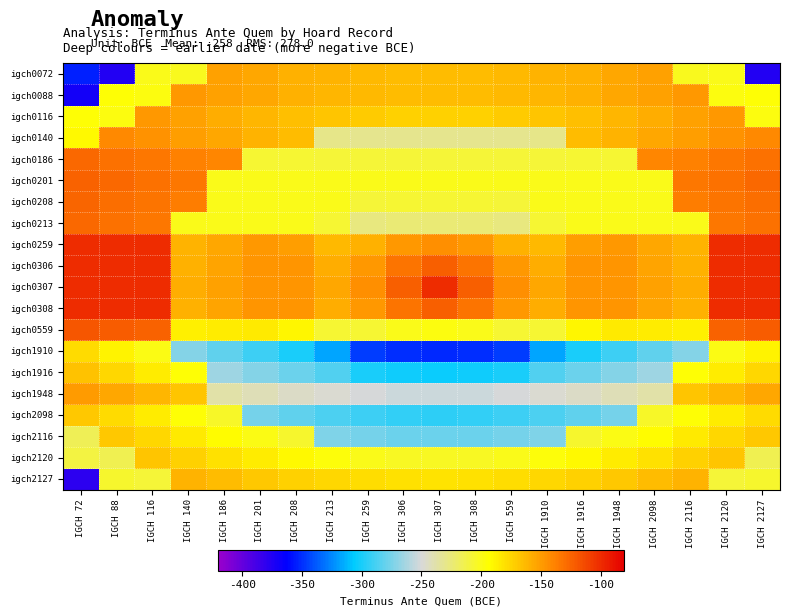

Reading left to right, list all the values displayed in this chart.

igch0072: IGCH 72=-354.0	IGCH 88=-375.5	IGCH 116=-199.7	IGCH 140=-202.1	IGCH 186=-152.4	IGCH 201=-155.6	IGCH 208=-158.5	IGCH 213=-161.0	IGCH 259=-162.9	IGCH 306=-164.1	IGCH 307=-164.5	IGCH 308=-164.1	IGCH 559=-162.9	IGCH 1910=-161.0	IGCH 1916=-158.5	IGCH 1948=-155.6	IGCH 2098=-152.4	IGCH 2116=-202.1	IGCH 2120=-199.7	IGCH 2127=-375.5
igch0088: IGCH 72=-370.8	IGCH 88=-194.9	IGCH 116=-197.3	IGCH 140=-148.1	IGCH 186=-151.7	IGCH 201=-155.2	IGCH 208=-158.4	IGCH 213=-161.1	IGCH 259=-163.2	IGCH 306=-164.5	IGCH 307=-164.9	IGCH 308=-164.5	IGCH 559=-163.2	IGCH 1910=-161.1	IGCH 1916=-158.4	IGCH 1948=-155.2	IGCH 2098=-151.7	IGCH 2116=-148.1	IGCH 2120=-197.3	IGCH 2127=-194.9
igch0116: IGCH 72=-194.6	IGCH 88=-197.3	IGCH 116=-148.6	IGCH 140=-153.0	IGCH 186=-157.3	IGCH 201=-161.5	IGCH 208=-165.4	IGCH 213=-168.7	IGCH 259=-171.3	IGCH 306=-173.0	IGCH 307=-173.6	IGCH 308=-173.0	IGCH 559=-171.3	IGCH 1910=-168.7	IGCH 1916=-165.4	IGCH 1948=-161.5	IGCH 2098=-157.3	IGCH 2116=-153.0	IGCH 2120=-148.6	IGCH 2127=-197.3
igch0140: IGCH 72=-191.3	IGCH 88=-142.1	IGCH 116=-146.3	IGCH 140=-150.8	IGCH 186=-155.3	IGCH 201=-159.7	IGCH 208=-163.9	IGCH 213=-228.9	IGCH 259=-230.2	IGCH 306=-231.0	IGCH 307=-231.3	IGCH 308=-231.0	IGCH 559=-230.2	IGCH 1910=-228.9	IGCH 1916=-163.9	IGCH 1948=-159.7	IGCH 2098=-155.3	IGCH 2116=-150.8	IGCH 2120=-146.3	IGCH 2127=-142.1
igch0186: IGCH 72=-127.5	IGCH 88=-130.5	IGCH 116=-133.8	IGCH 140=-137.3	IGCH 186=-140.9	IGCH 201=-206.8	IGCH 208=-207.3	IGCH 213=-207.8	IGCH 259=-208.2	IGCH 306=-208.4	IGCH 307=-208.5	IGCH 308=-208.4	IGCH 559=-208.2	IGCH 1910=-207.8	IGCH 1916=-207.3	IGCH 1948=-206.8	IGCH 2098=-140.9	IGCH 2116=-137.3	IGCH 2120=-133.8	IGCH 2127=-130.5
igch0201: IGCH 72=-124.7	IGCH 88=-127.6	IGCH 116=-130.8	IGCH 140=-134.1	IGCH 186=-200.0	IGCH 201=-200.0	IGCH 208=-200.0	IGCH 213=-200.0	IGCH 259=-200.0	IGCH 306=-200.0	IGCH 307=-200.0	IGCH 308=-200.0	IGCH 559=-200.0	IGCH 1910=-200.0	IGCH 1916=-200.0	IGCH 1948=-200.0	IGCH 2098=-200.0	IGCH 2116=-134.1	IGCH 2120=-130.8	IGCH 2127=-127.6
igch0208: IGCH 72=-126.0	IGCH 88=-129.2	IGCH 116=-132.7	IGCH 140=-136.5	IGCH 186=-200.0	IGCH 201=-200.0	IGCH 208=-200.0	IGCH 213=-200.0	IGCH 259=-207.7	IGCH 306=-207.2	IGCH 307=-207.1	IGCH 308=-207.2	IGCH 559=-207.7	IGCH 1910=-200.0	IGCH 1916=-200.0	IGCH 1948=-200.0	IGCH 2098=-200.0	IGCH 2116=-136.5	IGCH 2120=-132.7	IGCH 2127=-129.2
igch0213: IGCH 72=-127.1	IGCH 88=-130.5	IGCH 116=-134.4	IGCH 140=-200.0	IGCH 186=-200.0	IGCH 201=-200.0	IGCH 208=-200.0	IGCH 213=-207.4	IGCH 259=-227.2	IGCH 306=-224.5	IGCH 307=-223.5	IGCH 308=-224.5	IGCH 559=-227.2	IGCH 1910=-207.4	IGCH 1916=-200.0	IGCH 1948=-200.0	IGCH 2098=-200.0	IGCH 2116=-200.0	IGCH 2120=-134.4	IGCH 2127=-130.5
igch0259: IGCH 72=-100.0	IGCH 88=-100.0	IGCH 116=-100.0	IGCH 140=-159.7	IGCH 186=-154.6	IGCH 201=-149.0	IGCH 208=-150.5	IGCH 213=-163.5	IGCH 259=-159.6	IGCH 306=-148.8	IGCH 307=-144.2	IGCH 308=-148.8	IGCH 559=-159.6	IGCH 1910=-163.5	IGCH 1916=-150.5	IGCH 1948=-149.0	IGCH 2098=-154.6	IGCH 2116=-159.7	IGCH 2120=-100.0	IGCH 2127=-100.0
igch0306: IGCH 72=-100.0	IGCH 88=-100.0	IGCH 116=-100.0	IGCH 140=-158.7	IGCH 186=-153.2	IGCH 201=-147.1	IGCH 208=-147.5	IGCH 213=-157.1	IGCH 259=-148.8	IGCH 306=-132.4	IGCH 307=-123.5	IGCH 308=-132.4	IGCH 559=-148.8	IGCH 1910=-157.1	IGCH 1916=-147.5	IGCH 1948=-147.1	IGCH 2098=-153.2	IGCH 2116=-158.7	IGCH 2120=-100.0	IGCH 2127=-100.0
igch0307: IGCH 72=-100.0	IGCH 88=-100.0	IGCH 116=-100.0	IGCH 140=-158.3	IGCH 186=-152.8	IGCH 201=-146.5	IGCH 208=-146.4	IGCH 213=-154.7	IGCH 259=-144.2	IGCH 306=-123.5	IGCH 307=-100.0	IGCH 308=-123.5	IGCH 559=-144.2	IGCH 1910=-154.7	IGCH 1916=-146.4	IGCH 1948=-146.5	IGCH 2098=-152.8	IGCH 2116=-158.3	IGCH 2120=-100.0	IGCH 2127=-100.0
igch0308: IGCH 72=-100.0	IGCH 88=-100.0	IGCH 116=-100.0	IGCH 140=-158.7	IGCH 186=-153.2	IGCH 201=-147.1	IGCH 208=-147.5	IGCH 213=-157.1	IGCH 259=-148.8	IGCH 306=-132.4	IGCH 307=-123.5	IGCH 308=-132.4	IGCH 559=-148.8	IGCH 1910=-157.1	IGCH 1916=-147.5	IGCH 1948=-147.1	IGCH 2098=-153.2	IGCH 2116=-158.7	IGCH 2120=-100.0	IGCH 2127=-100.0
igch0559: IGCH 72=-119.0	IGCH 88=-121.5	IGCH 116=-124.3	IGCH 140=-187.1	IGCH 186=-185.5	IGCH 201=-183.7	IGCH 208=-189.4	IGCH 213=-206.8	IGCH 259=-207.3	IGCH 306=-200.2	IGCH 307=-197.2	IGCH 308=-200.2	IGCH 559=-207.3	IGCH 1910=-206.8	IGCH 1916=-189.4	IGCH 1948=-183.7	IGCH 2098=-185.5	IGCH 2116=-187.1	IGCH 2120=-124.3	IGCH 2127=-121.5
igch1910: IGCH 72=-177.8	IGCH 88=-187.7	IGCH 116=-198.6	IGCH 140=-272.2	IGCH 186=-280.8	IGCH 201=-290.2	IGCH 208=-300.1	IGCH 213=-317.4	IGCH 259=-346.4	IGCH 306=-350.4	IGCH 307=-352.0	IGCH 308=-350.4	IGCH 559=-346.4	IGCH 1910=-317.4	IGCH 1916=-300.1	IGCH 1948=-290.2	IGCH 2098=-280.8	IGCH 2116=-272.2	IGCH 2120=-198.6	IGCH 2127=-187.7
igch1916: IGCH 72=-167.7	IGCH 88=-175.9	IGCH 116=-185.0	IGCH 140=-194.9	IGCH 186=-265.0	IGCH 201=-271.9	IGCH 208=-278.9	IGCH 213=-285.6	IGCH 259=-299.2	IGCH 306=-302.8	IGCH 307=-304.1	IGCH 308=-302.8	IGCH 559=-299.2	IGCH 1910=-285.6	IGCH 1916=-278.9	IGCH 1948=-271.9	IGCH 2098=-265.0	IGCH 2116=-194.9	IGCH 2120=-185.0	IGCH 2127=-175.9
igch1948: IGCH 72=-149.4	IGCH 88=-155.2	IGCH 116=-161.5	IGCH 140=-168.2	IGCH 186=-237.7	IGCH 201=-241.3	IGCH 208=-244.9	IGCH 213=-248.2	IGCH 259=-251.0	IGCH 306=-252.9	IGCH 307=-253.5	IGCH 308=-252.9	IGCH 559=-251.0	IGCH 1910=-248.2	IGCH 1916=-244.9	IGCH 1948=-241.3	IGCH 2098=-237.7	IGCH 2116=-168.2	IGCH 2120=-161.5	IGCH 2127=-155.2
igch2098: IGCH 72=-169.8	IGCH 88=-177.6	IGCH 116=-186.0	IGCH 140=-194.8	IGCH 186=-203.9	IGCH 201=-275.3	IGCH 208=-281.2	IGCH 213=-286.5	IGCH 259=-290.7	IGCH 306=-293.5	IGCH 307=-294.5	IGCH 308=-293.5	IGCH 559=-290.7	IGCH 1910=-286.5	IGCH 1916=-281.2	IGCH 1948=-275.3	IGCH 2098=-203.9	IGCH 2116=-194.8	IGCH 2120=-186.0	IGCH 2127=-177.6
igch2116: IGCH 72=-216.3	IGCH 88=-169.7	IGCH 116=-176.8	IGCH 140=-184.1	IGCH 186=-191.6	IGCH 201=-198.9	IGCH 208=-205.9	IGCH 213=-273.3	IGCH 259=-276.5	IGCH 306=-278.5	IGCH 307=-279.2	IGCH 308=-278.5	IGCH 559=-276.5	IGCH 1910=-273.3	IGCH 1916=-205.9	IGCH 1948=-198.9	IGCH 2098=-191.6	IGCH 2116=-184.1	IGCH 2120=-176.8	IGCH 2127=-169.7
igch2120: IGCH 72=-210.8	IGCH 88=-215.1	IGCH 116=-168.1	IGCH 140=-174.1	IGCH 186=-180.2	IGCH 201=-186.1	IGCH 208=-191.5	IGCH 213=-196.2	IGCH 259=-199.9	IGCH 306=-202.2	IGCH 307=-203.0	IGCH 308=-202.2	IGCH 559=-199.9	IGCH 1910=-196.2	IGCH 1916=-191.5	IGCH 1948=-186.1	IGCH 2098=-180.2	IGCH 2116=-174.1	IGCH 2120=-168.1	IGCH 2127=-215.1
igch2127: IGCH 72=-380.1	IGCH 88=-205.1	IGCH 116=-208.4	IGCH 140=-160.1	IGCH 186=-164.7	IGCH 201=-169.0	IGCH 208=-173.0	IGCH 213=-176.4	IGCH 259=-179.0	IGCH 306=-180.6	IGCH 307=-181.2	IGCH 308=-180.6	IGCH 559=-179.0	IGCH 1910=-176.4	IGCH 1916=-173.0	IGCH 1948=-169.0	IGCH 2098=-164.7	IGCH 2116=-160.1	IGCH 2120=-208.4	IGCH 2127=-205.1